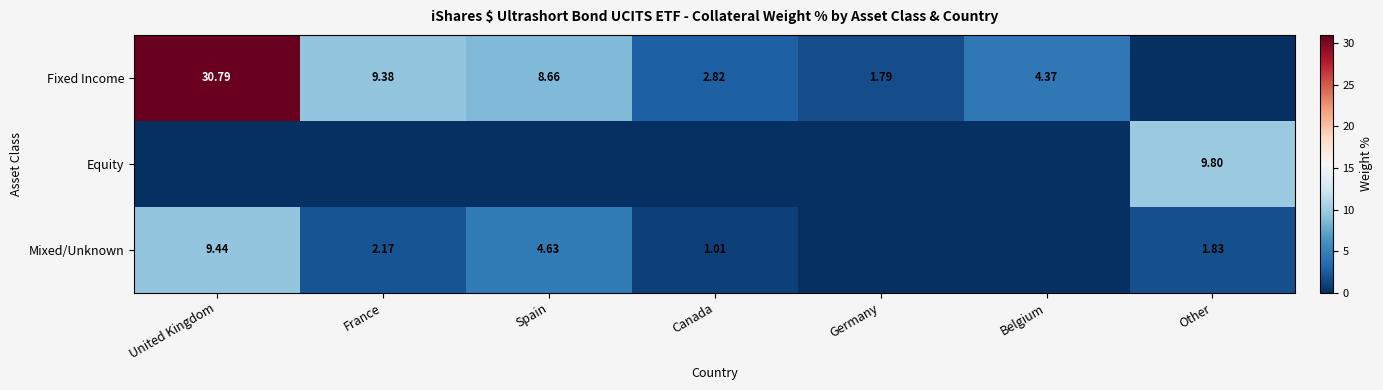

At which category does the chart reach its peak across all series?

United Kingdom